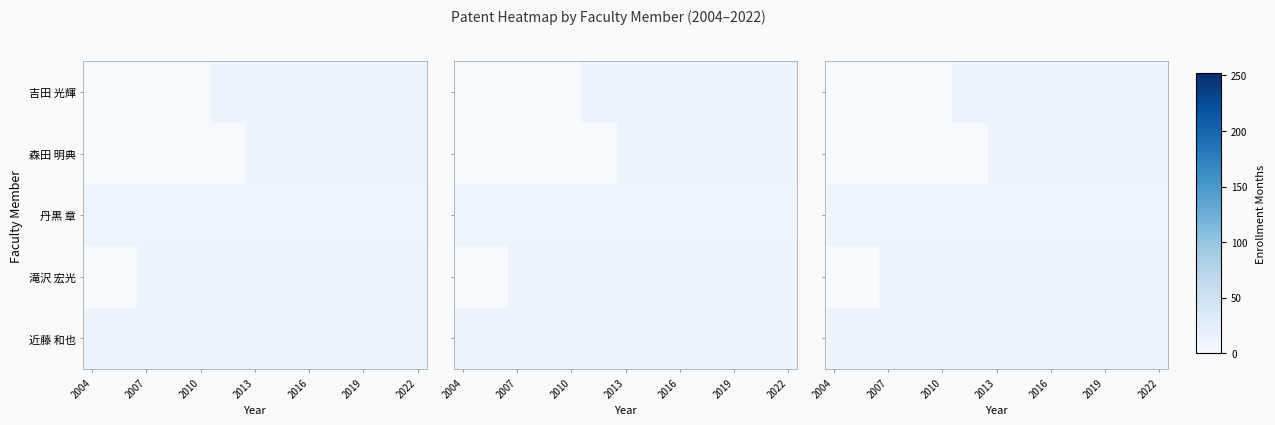

At how many categories does at least one series exceed 10?

19